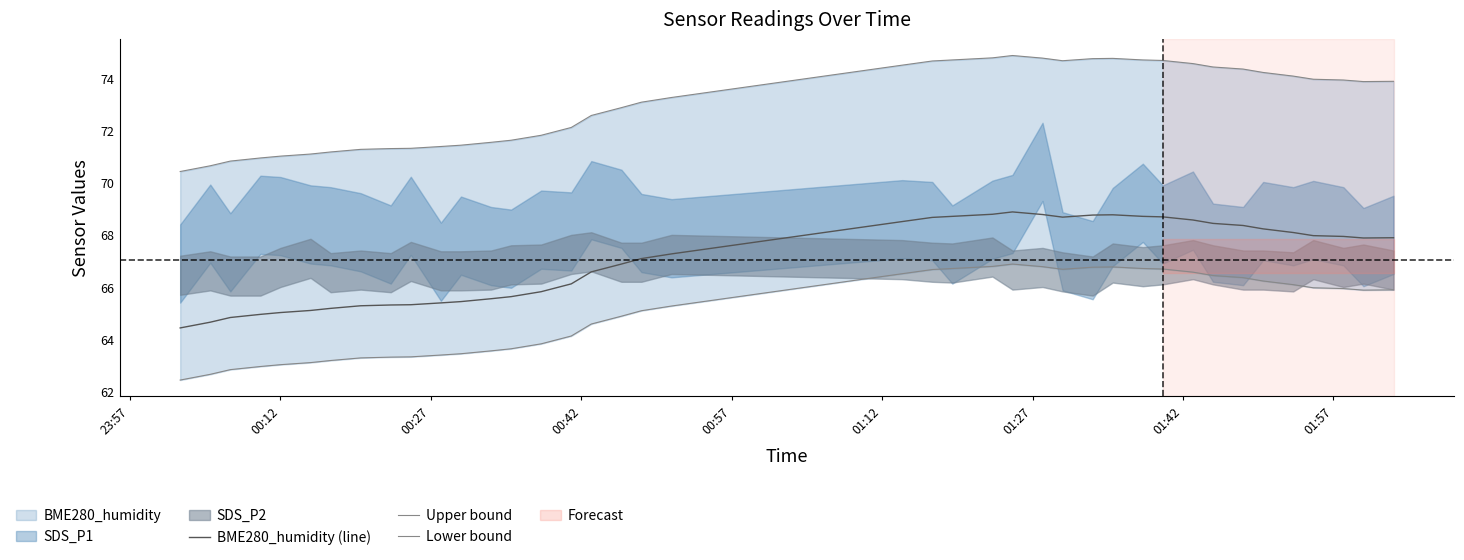

What is the difference between the second highest and second lowest values in the BME280_humidity (line) series?

4.1